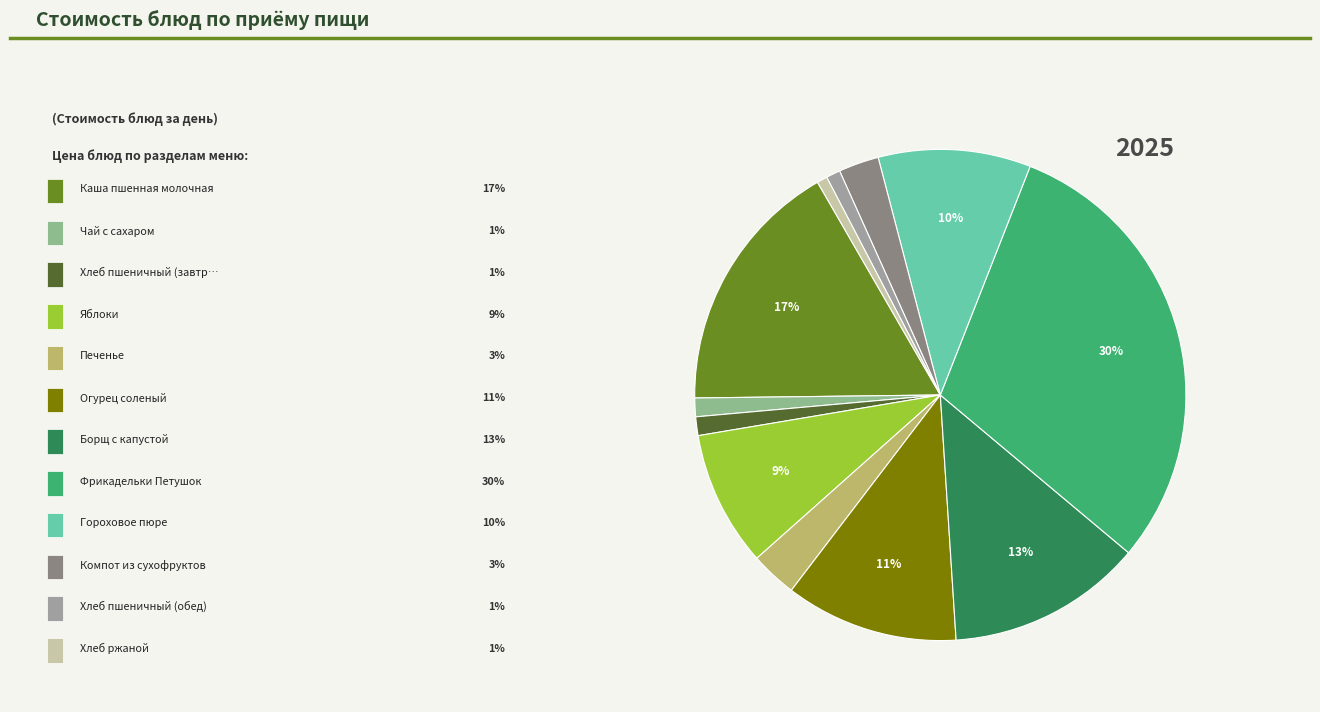

How many slices are in this pie chart?

12